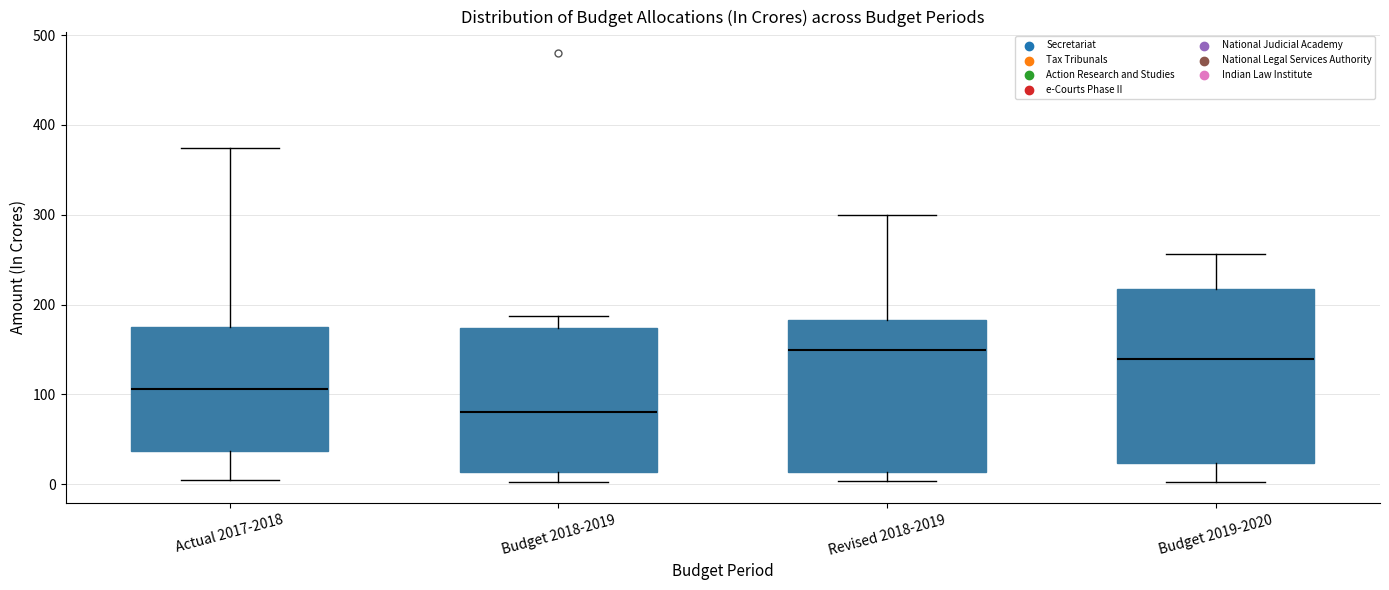

Where is the lower edge of the box for Budget 2018-2019 on the y-axis? The values are not printed on the chart, so give them approximately, as read against the axis.

10